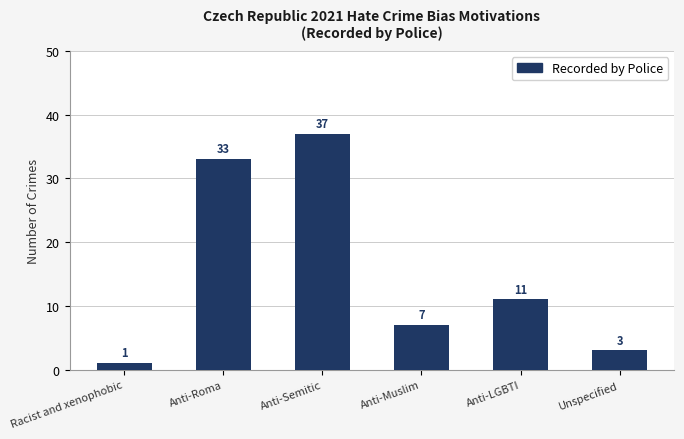

Reading left to right, extract all data points from this chart.

1	33	37	7	11	3